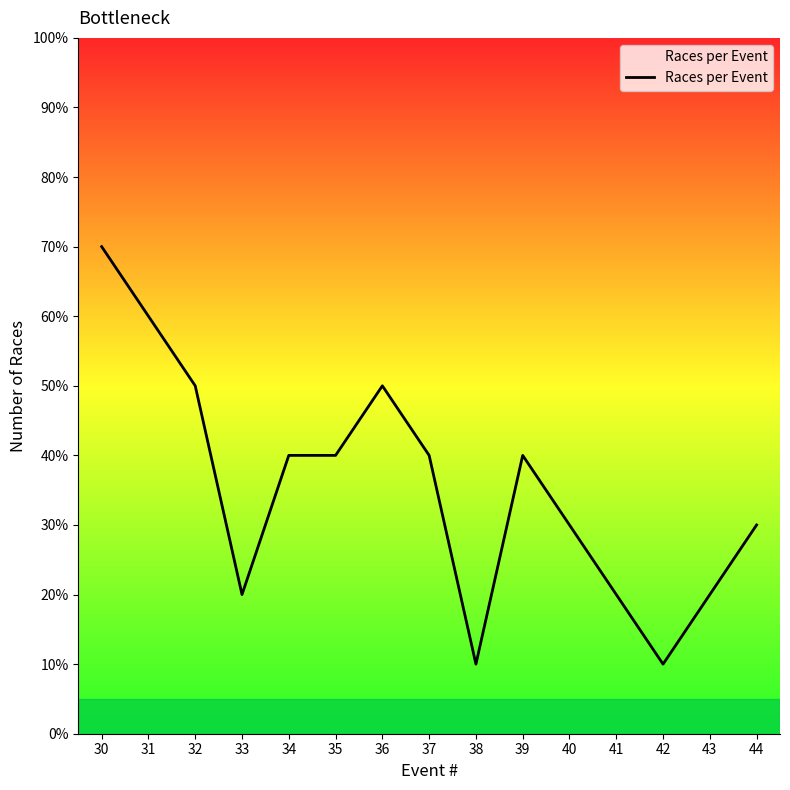

Which has a higher value, 40 or 33?

40